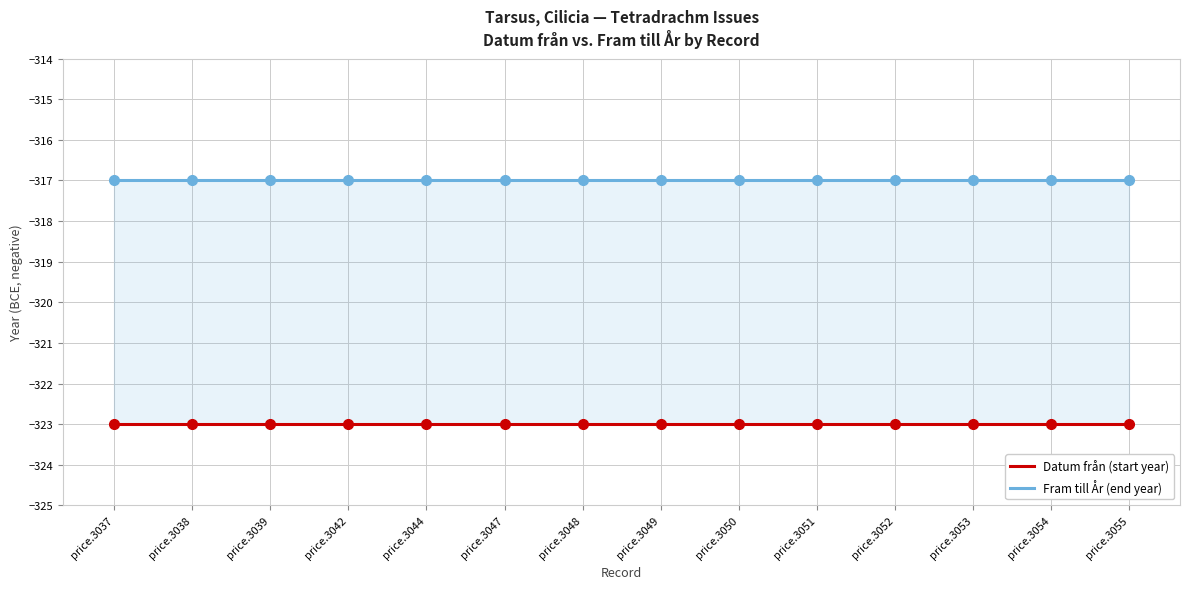

What is the lowest value of the Datum från (start year) series?

-323